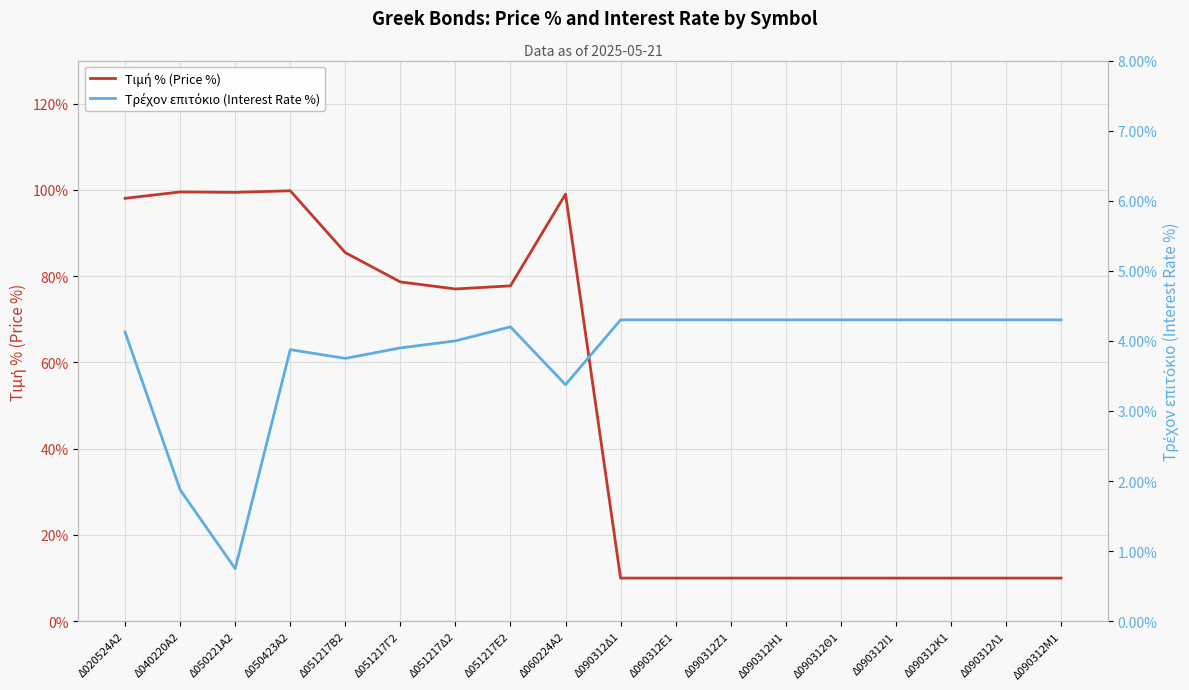

How many values in the Τρέχον επιτόκιο (Interest Rate %) series exceed 4?

11